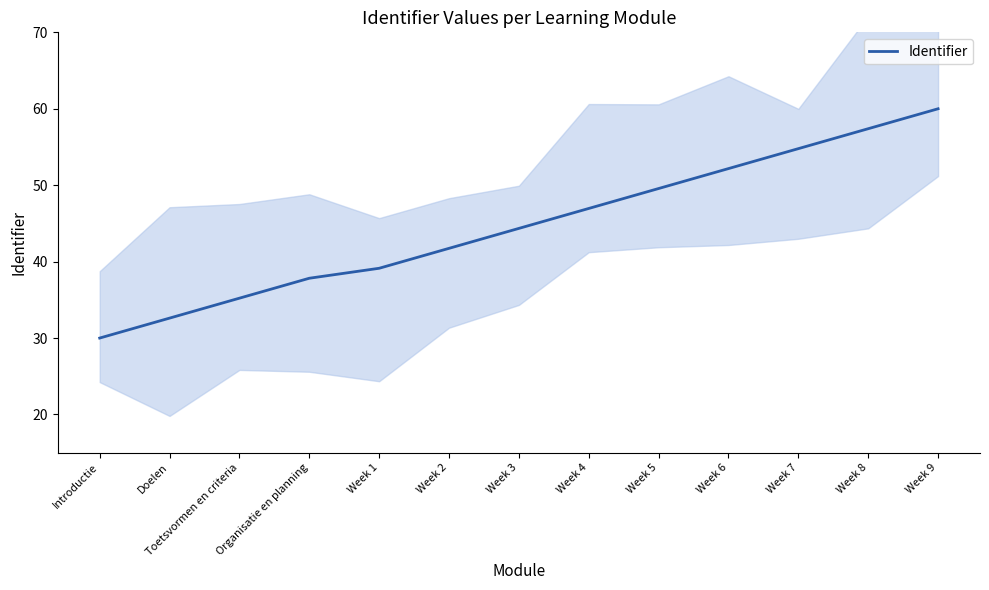

How many categories are shown in the chart?

13